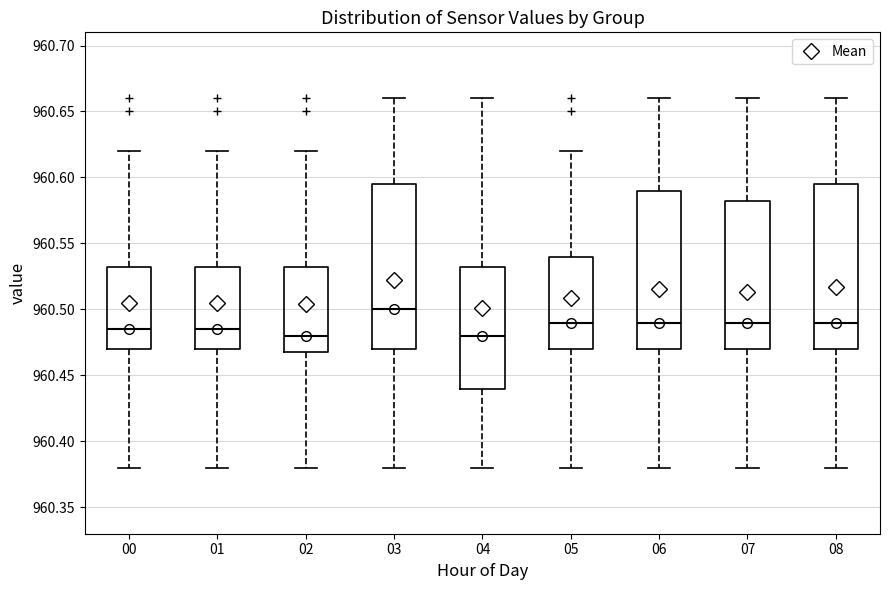

Reading left to right, read every box against the y-axis: the position of its median line, the range the box covers, and the ends of its whiskers. The values are not printed on the chart, so give them approximately, as read against the axis.

00: median 960.485, box 960.470 to 960.535, whiskers 960.380 to 960.620
01: median 960.485, box 960.470 to 960.535, whiskers 960.380 to 960.620
02: median 960.480, box 960.470 to 960.535, whiskers 960.380 to 960.620
03: median 960.500, box 960.470 to 960.595, whiskers 960.380 to 960.660
04: median 960.480, box 960.440 to 960.535, whiskers 960.380 to 960.660
05: median 960.490, box 960.470 to 960.540, whiskers 960.380 to 960.620
06: median 960.490, box 960.470 to 960.590, whiskers 960.380 to 960.660
07: median 960.490, box 960.470 to 960.585, whiskers 960.380 to 960.660
08: median 960.490, box 960.470 to 960.595, whiskers 960.380 to 960.660